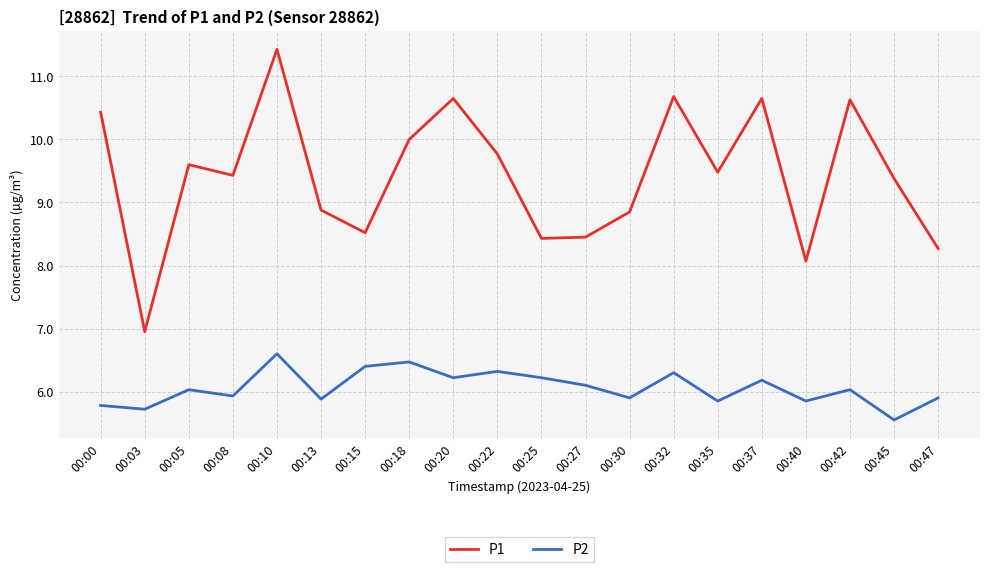

True or false: P1 and P2 intersect in this chart.

False